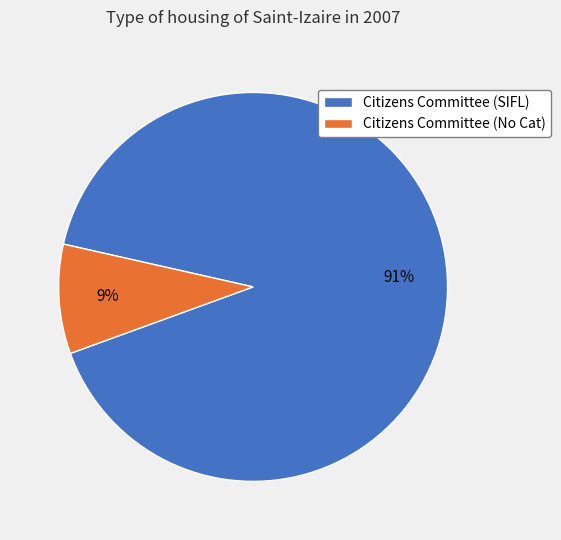

What is the majority slice?

Citizens Committee (SIFL)